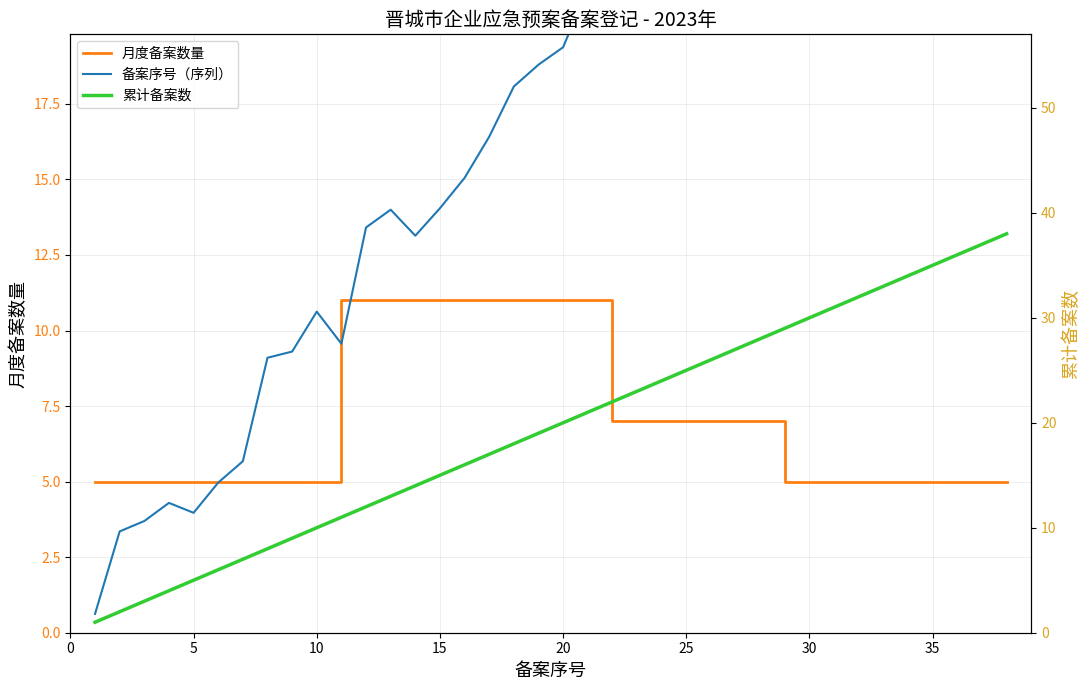

What are all the series names shown in the legend?

月度备案数量, 备案序号（序列）, 累计备案数